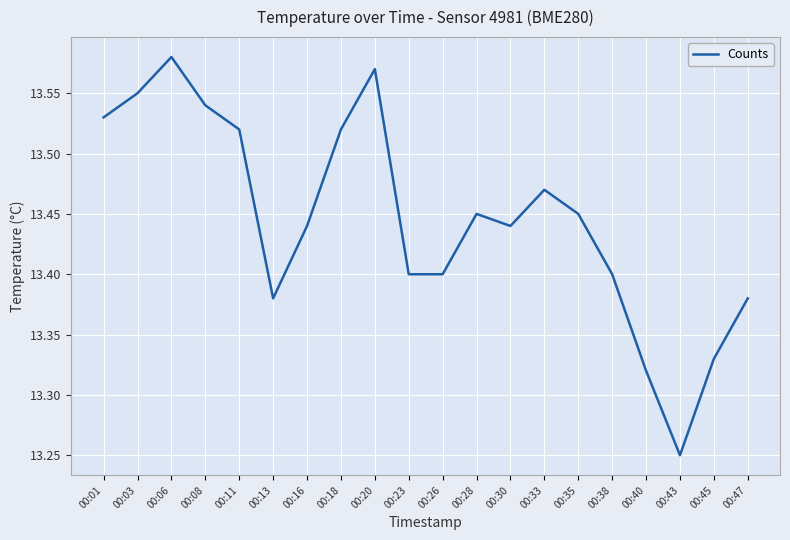

At which category does the data reach its first local peak?

00:06